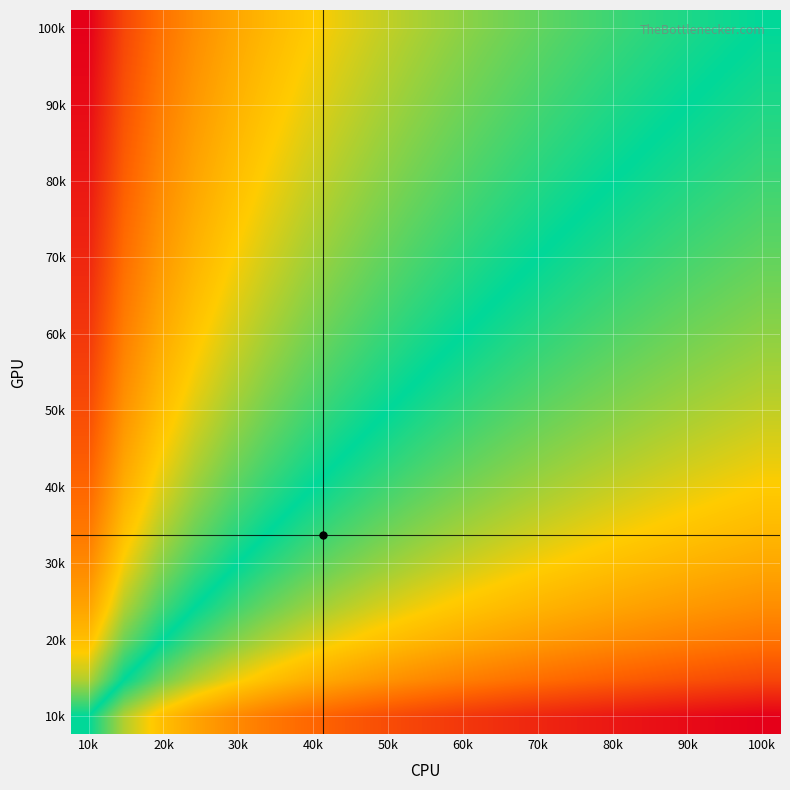

At how many categories does at least one series exceed -2?

20